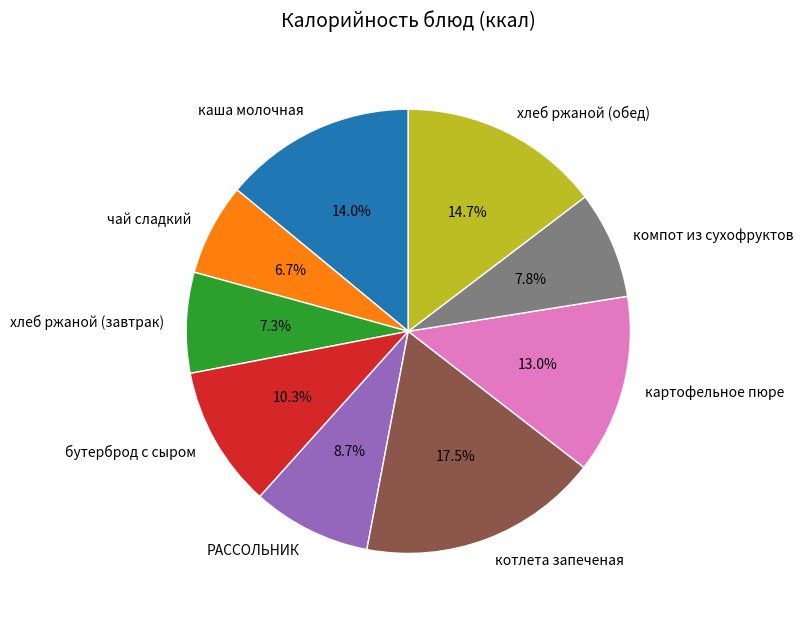

Which slice is the largest?

котлета запеченая